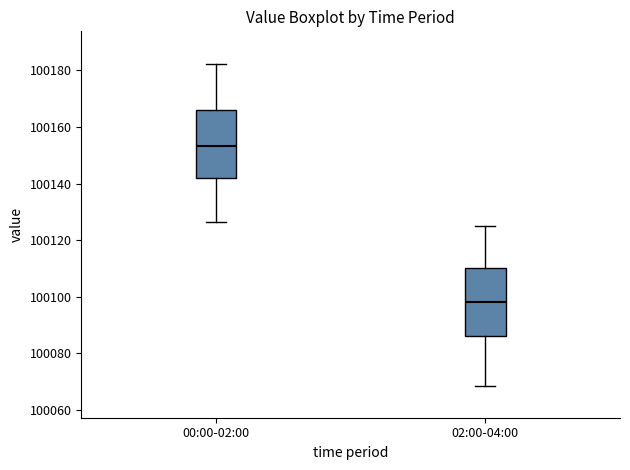

Reading left to right, read every box against the y-axis: the position of its median line, the range the box covers, and the ends of its whiskers. The values are not printed on the chart, so give them approximately, as read against the axis.

00:00-02:00: median 100154, box 100142 to 100166, whiskers 100126 to 100182
02:00-04:00: median 100098, box 100086 to 100110, whiskers 100068 to 100126